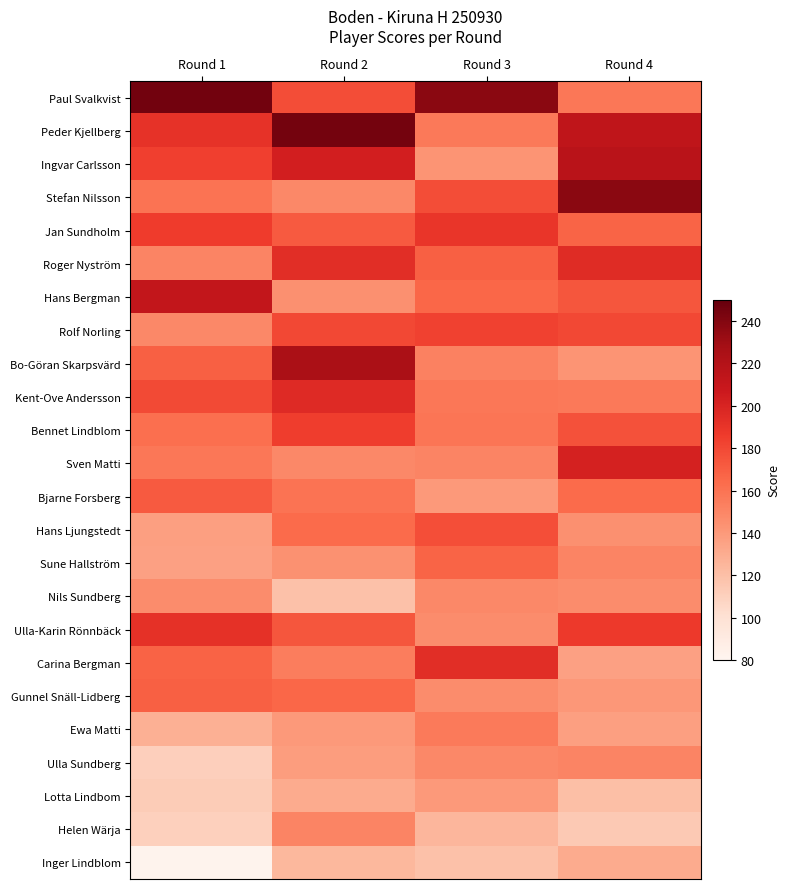

What is the minimum value shown in the chart?

82